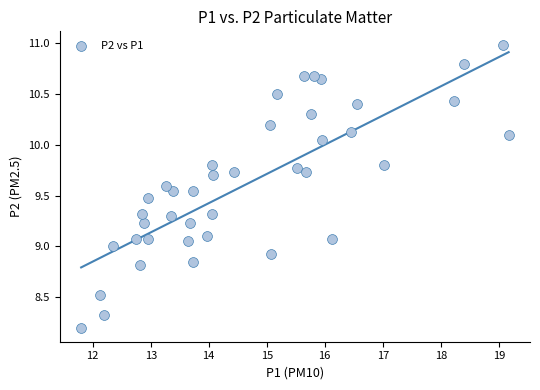

What is the range of Y values (max minus min)?

2.8